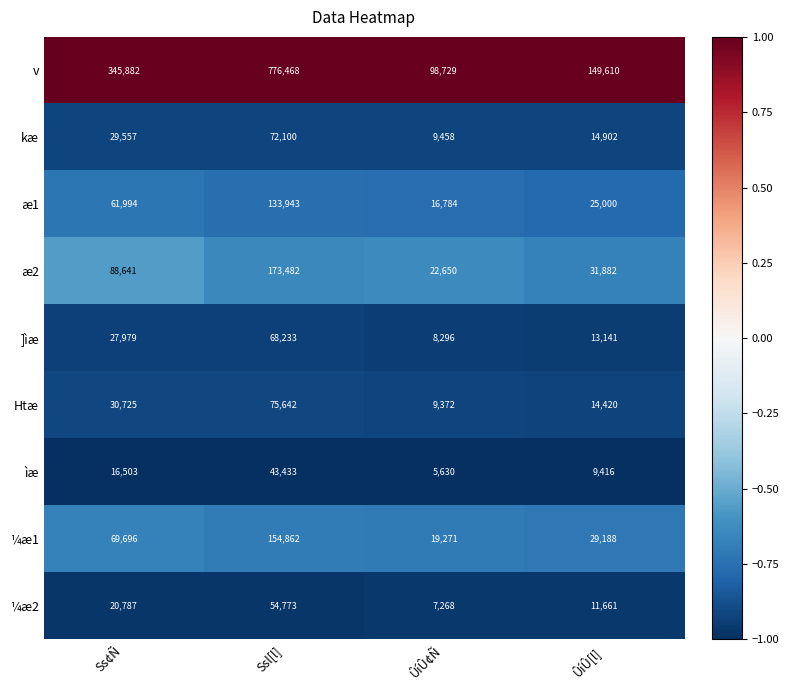

Which series has the largest range (max minus min)?

v